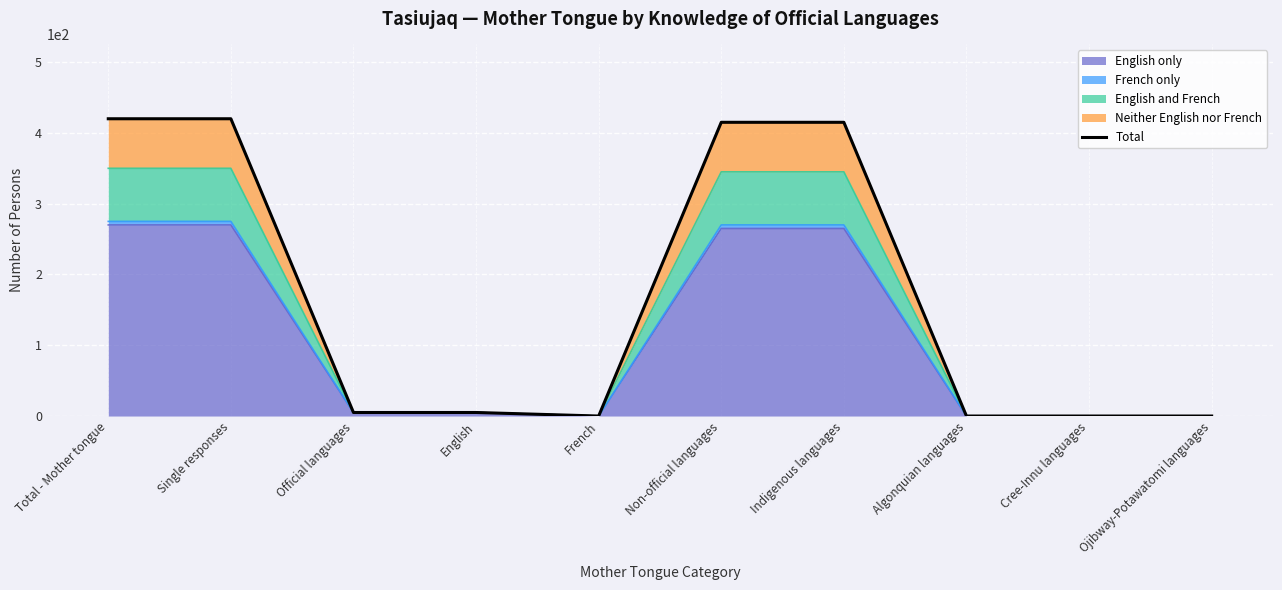

What is the label of the 8th point from the right?

Official languages